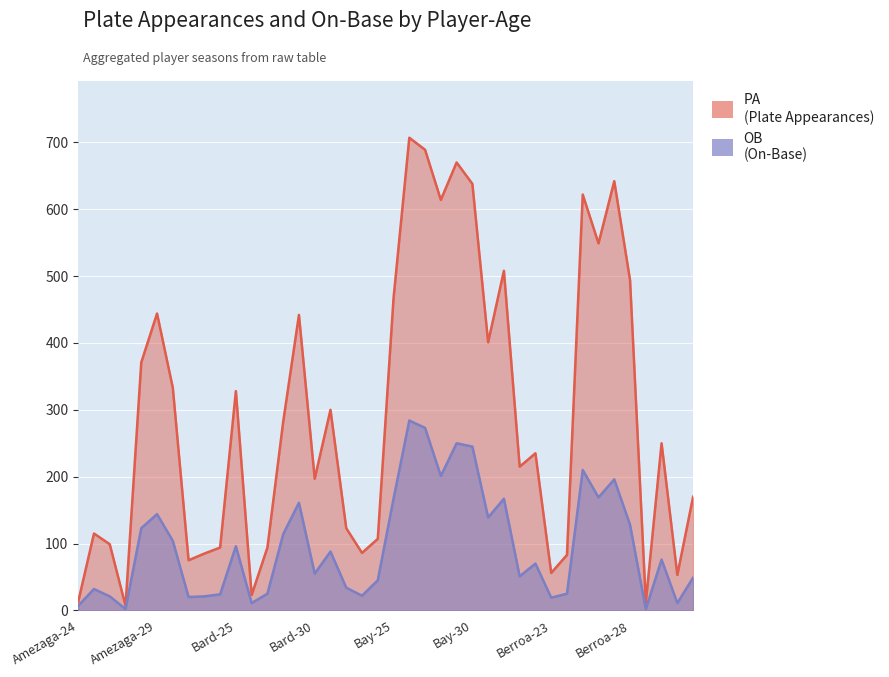

At which category is the sum across all series the highest?

Bay-26